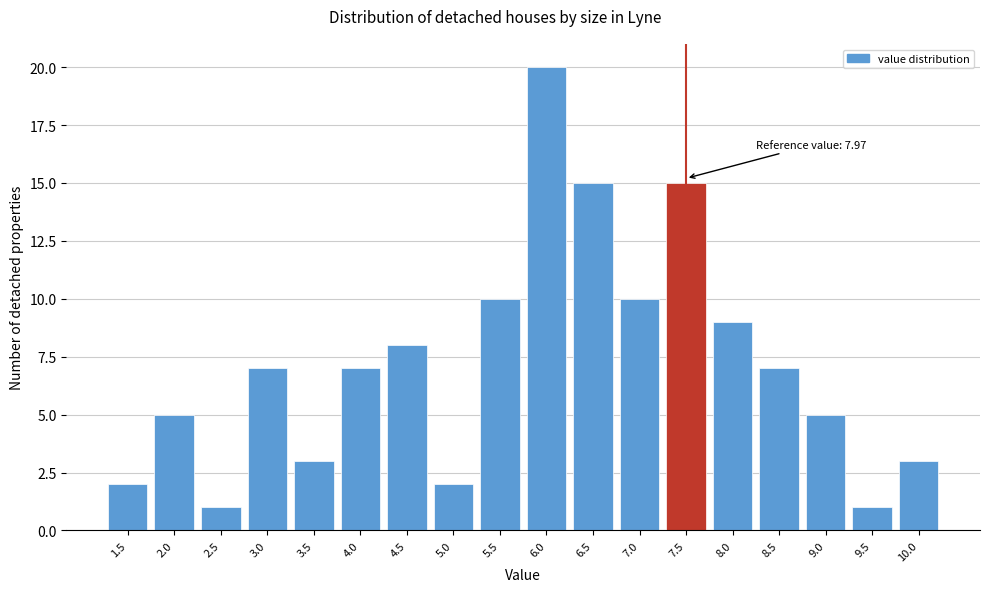

Reading left to right, extract all data points from this chart.

1.5=2	2.0=5	2.5=1	3.0=7	3.5=3	4.0=7	4.5=8	5.0=2	5.5=10	6.0=20	6.5=15	7.0=10	7.5=15	8.0=9	8.5=7	9.0=5	9.5=1	10.0=3